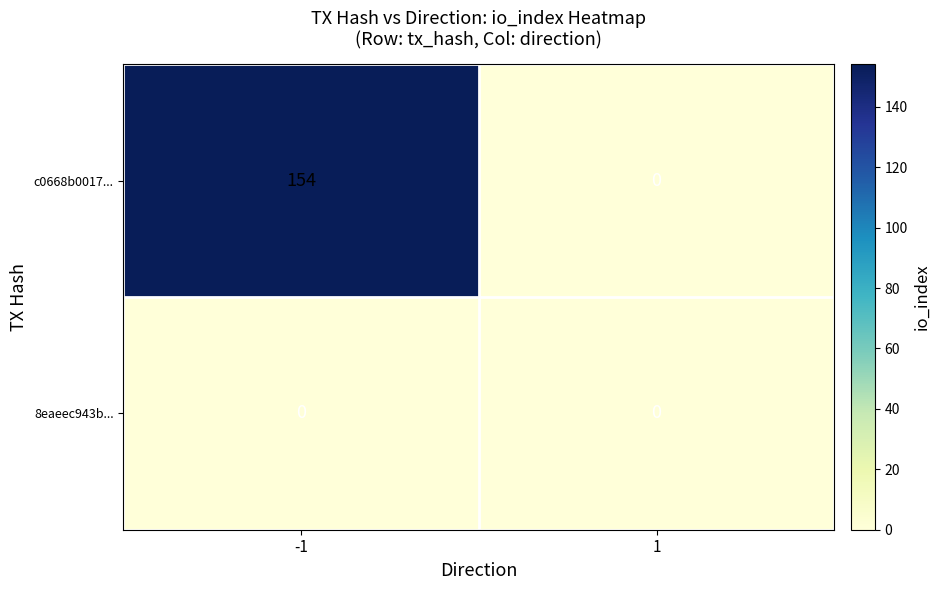

Which series has the largest total across all categories?

c0668b0017...